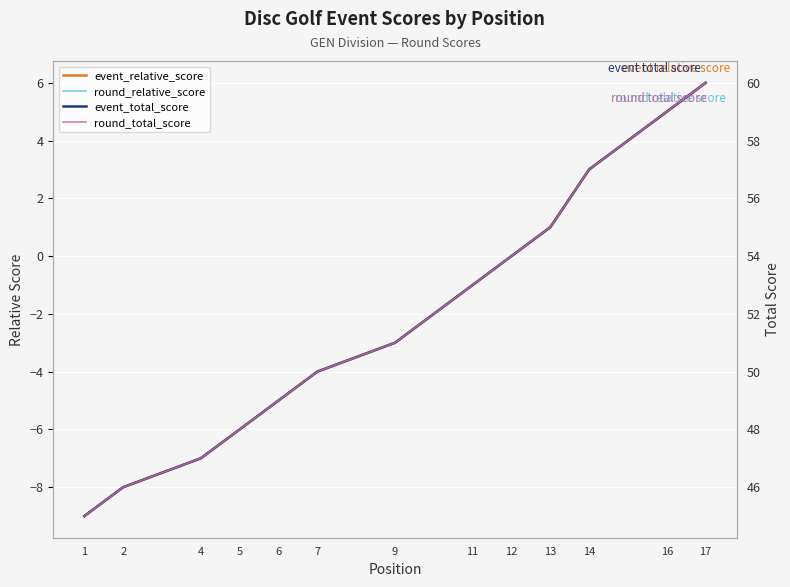

How many data points in event_relative_score are above -3?

8